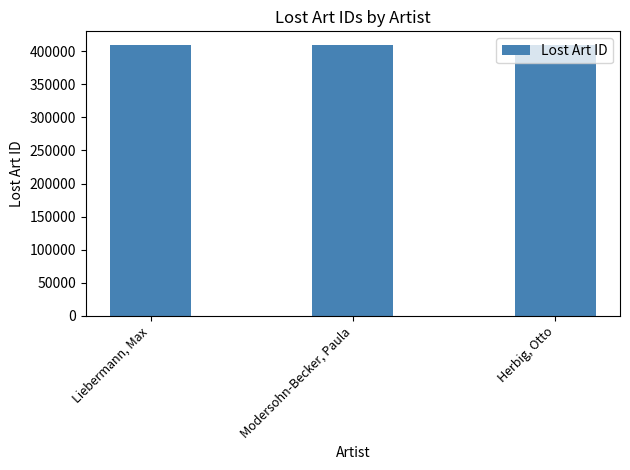

Are the bars horizontal?

No